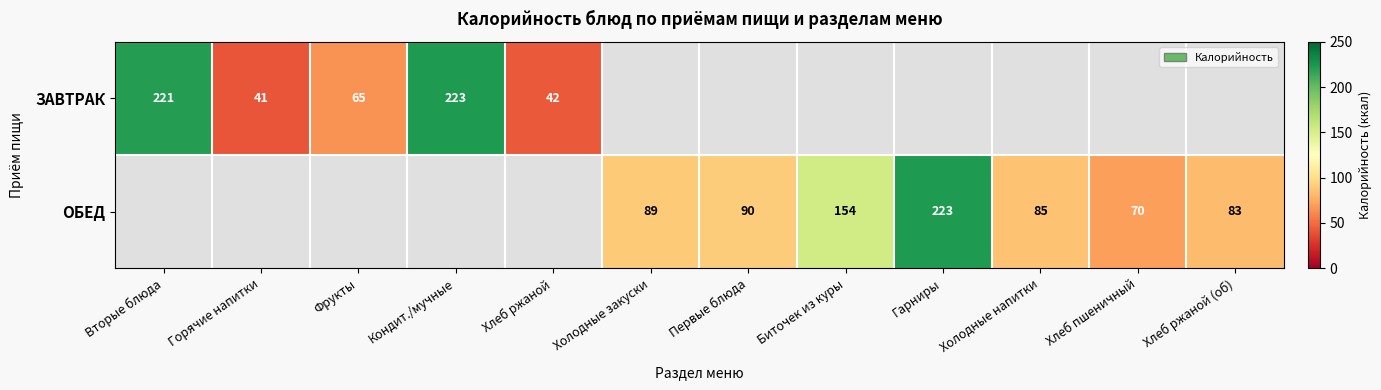

Is the value of ОБЕД at Первые блюда greater than the value of ЗАВТРАК at Вторые блюда?

No